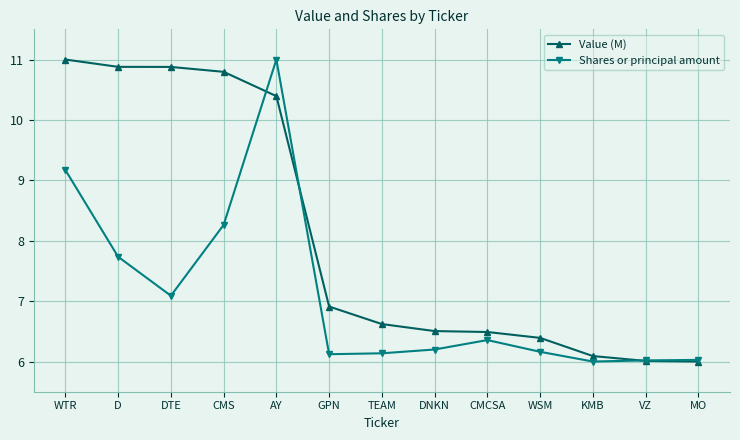

What value does the Value (M) series have at TEAM?

6.6